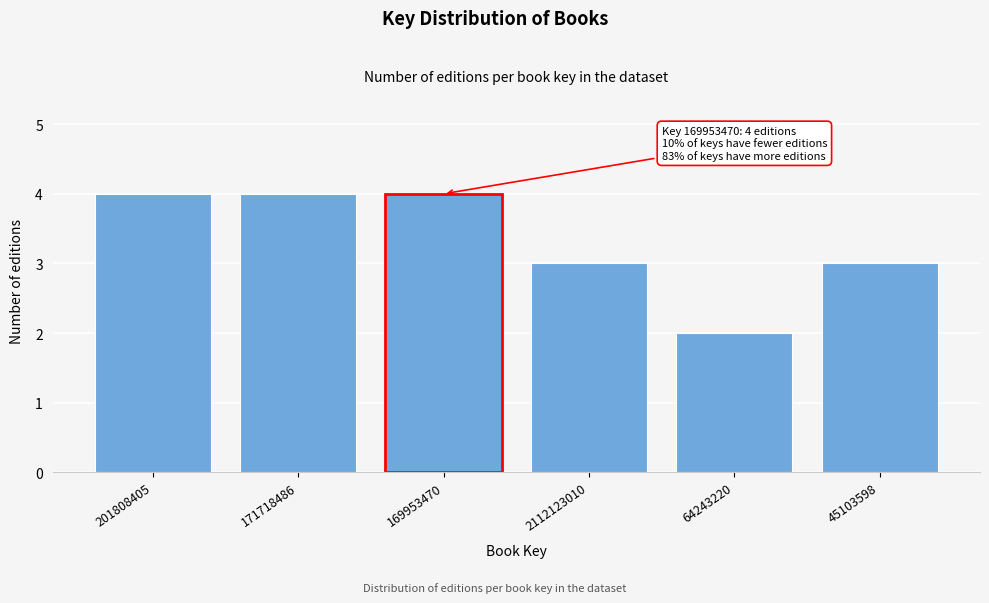

Reading left to right, list all the values displayed in this chart.

201808405=4	171718486=4	169953470=4	2112123010=3	64243220=2	45103598=3